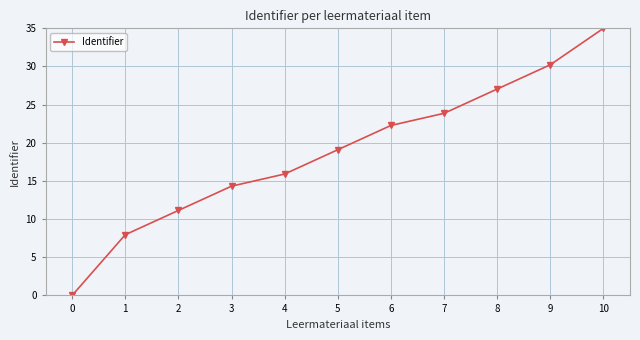

The value at 3 is 14.3. True or false?

True